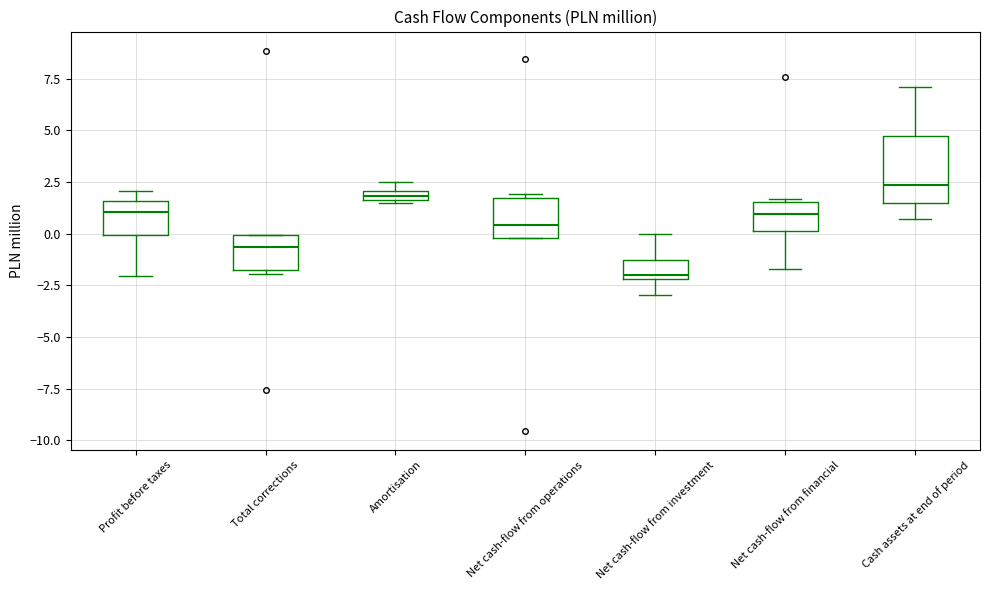

Comparing the boxes themselves (not the whiskers), which one is the tallest?

Cash assets at end of period